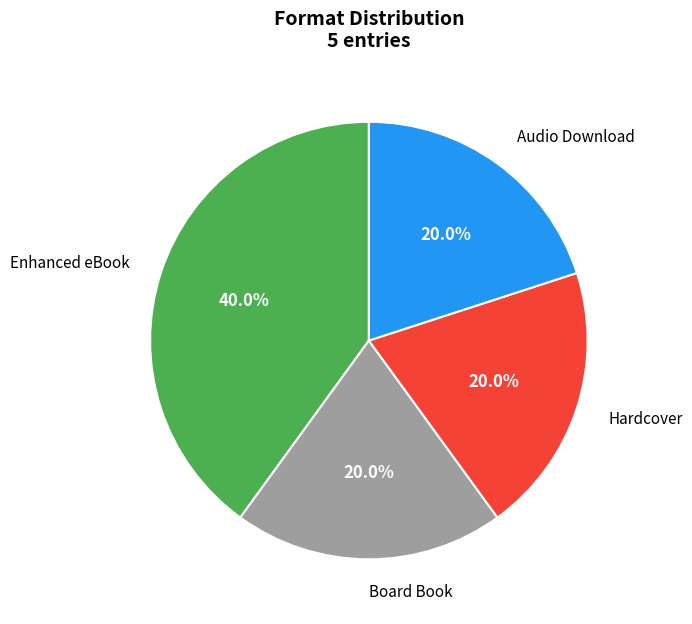

What is the total percentage of Audio Download and Board Book?

40.0%